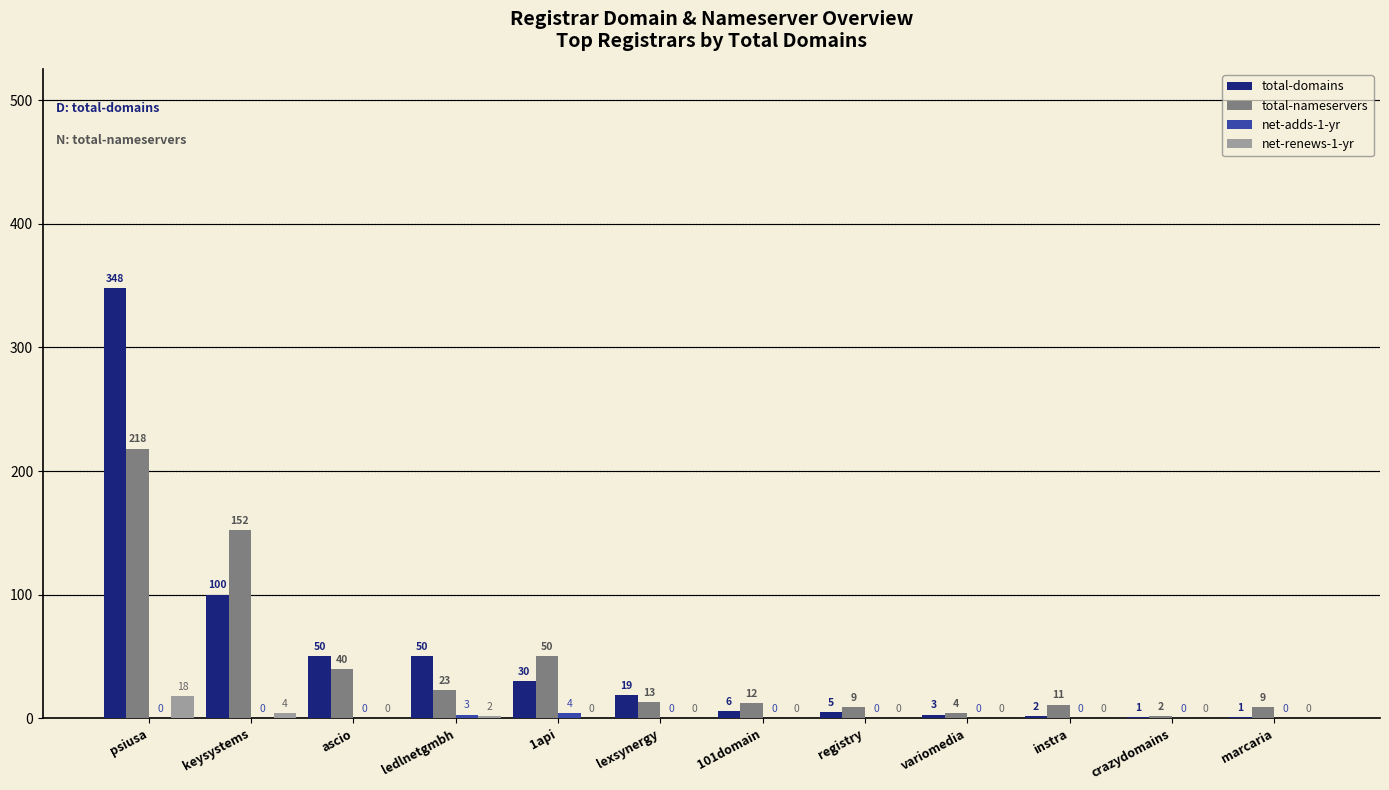

What is the total value across all series at ledlnetgmbh?

78